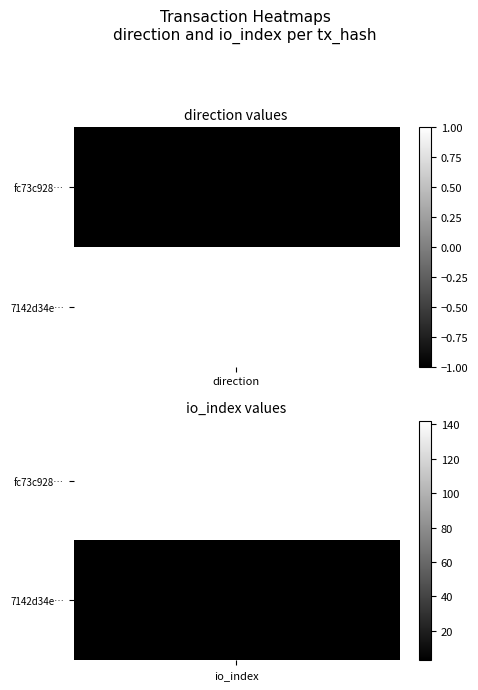

Is it true that fc73c928b2ffaadfb341e38056aeb186967baa2 equals -1 at -1?

True